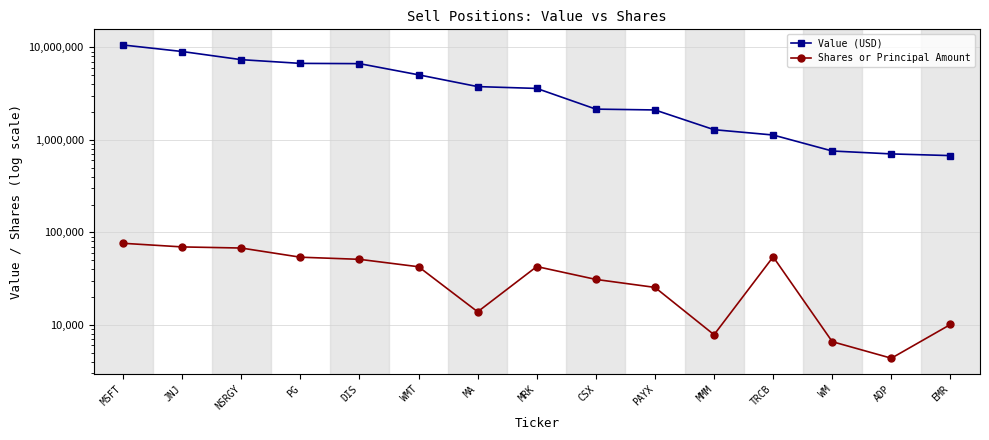

Which series has the largest total across all categories?

Value (USD)